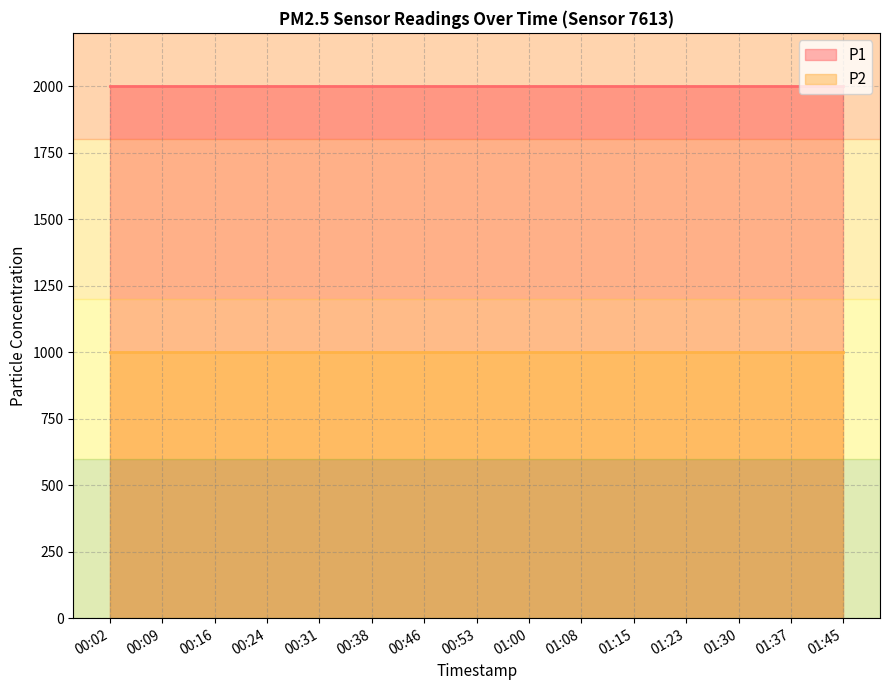

Which series has the widest spread of values?

P1